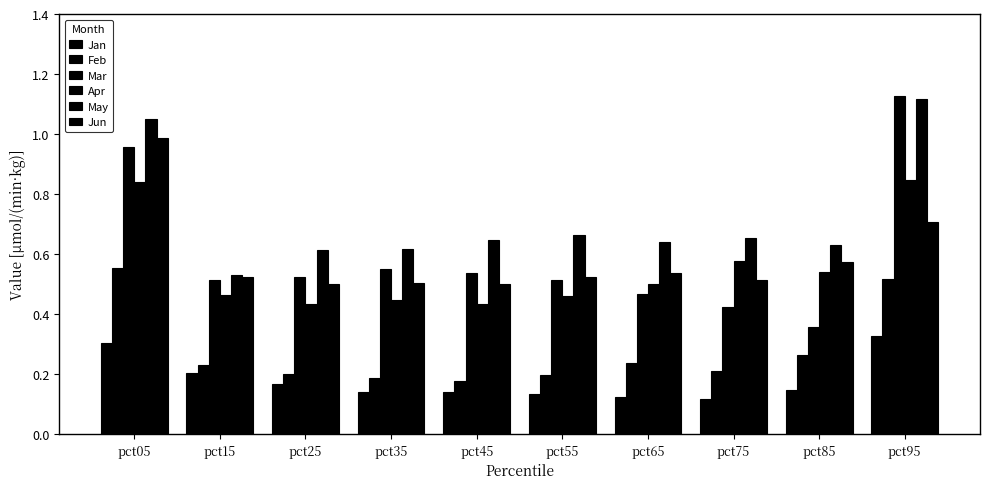

How many bars are there in total?

60